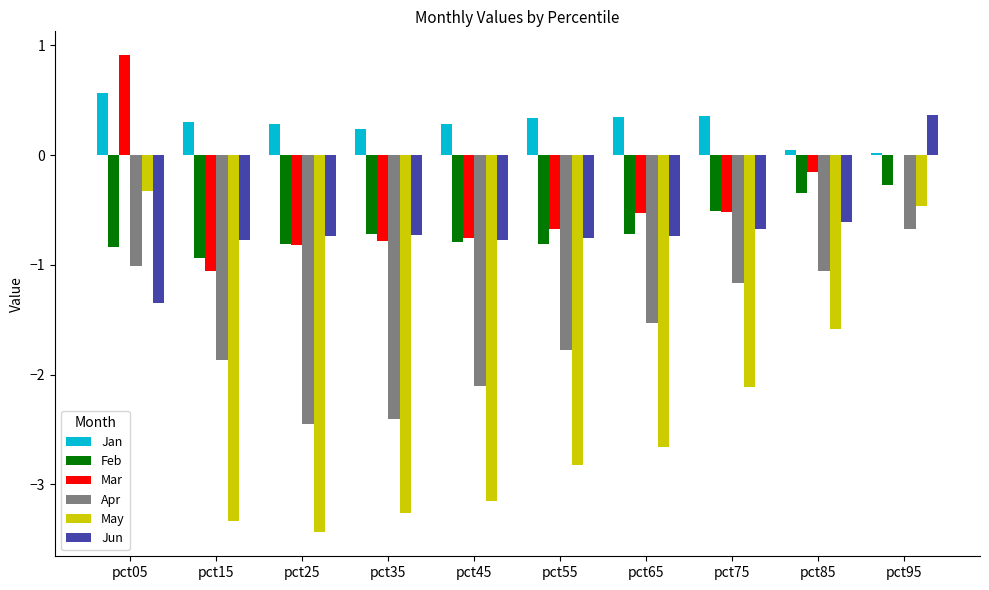

Between pct05 and pct95, which series saw the biggest shift?

Jun